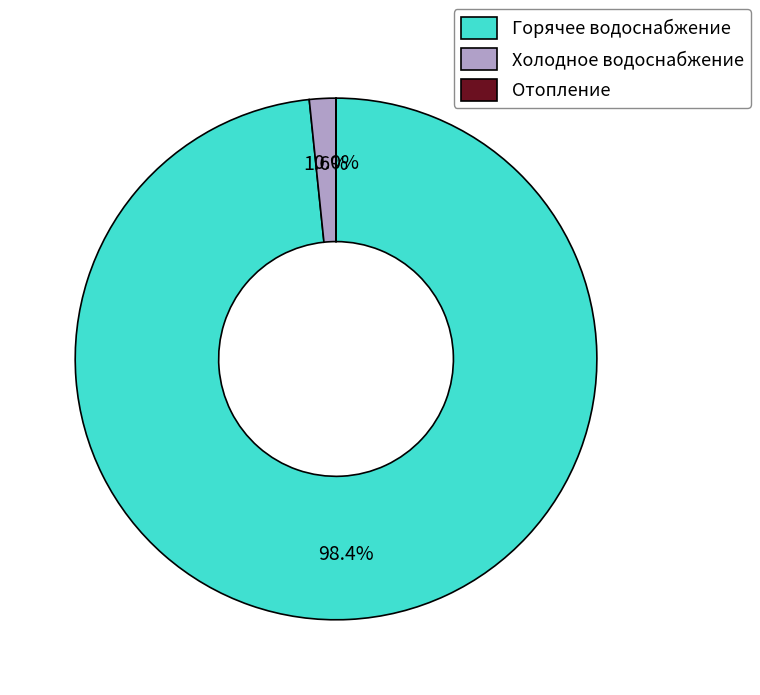

What is the largest slice in the pie chart?

Горячее водоснабжение